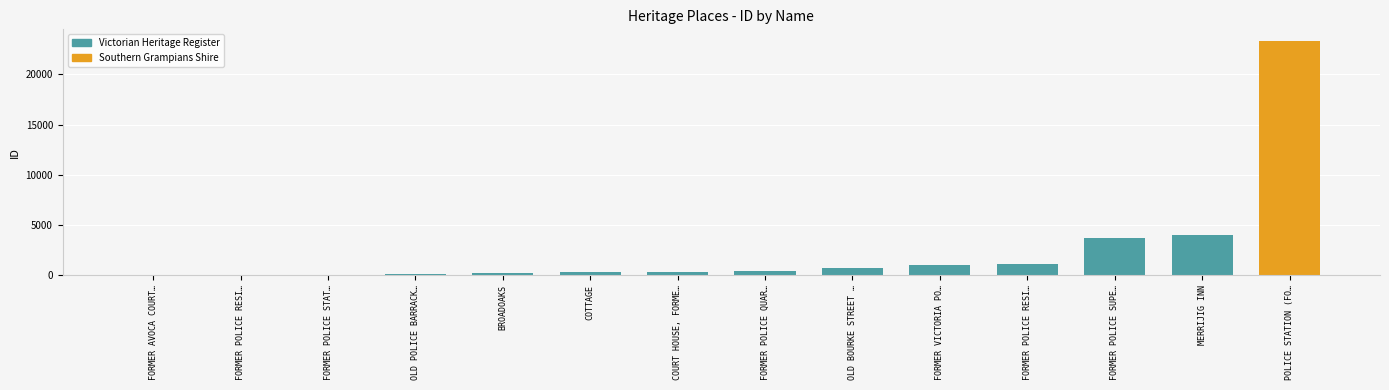

The chart shows a value of 3730 at FORMER POLICE SUPE…. True or false?

True